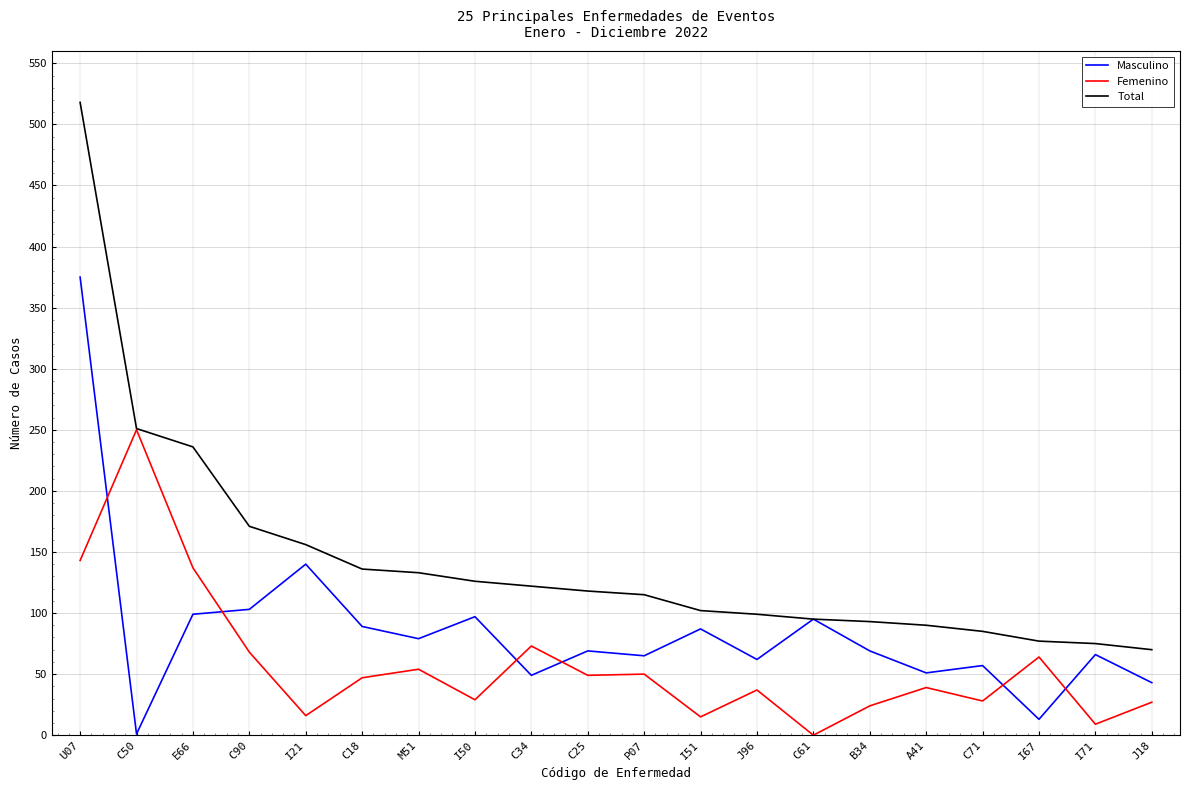

The Total series shows 29 at I71. True or false?

False